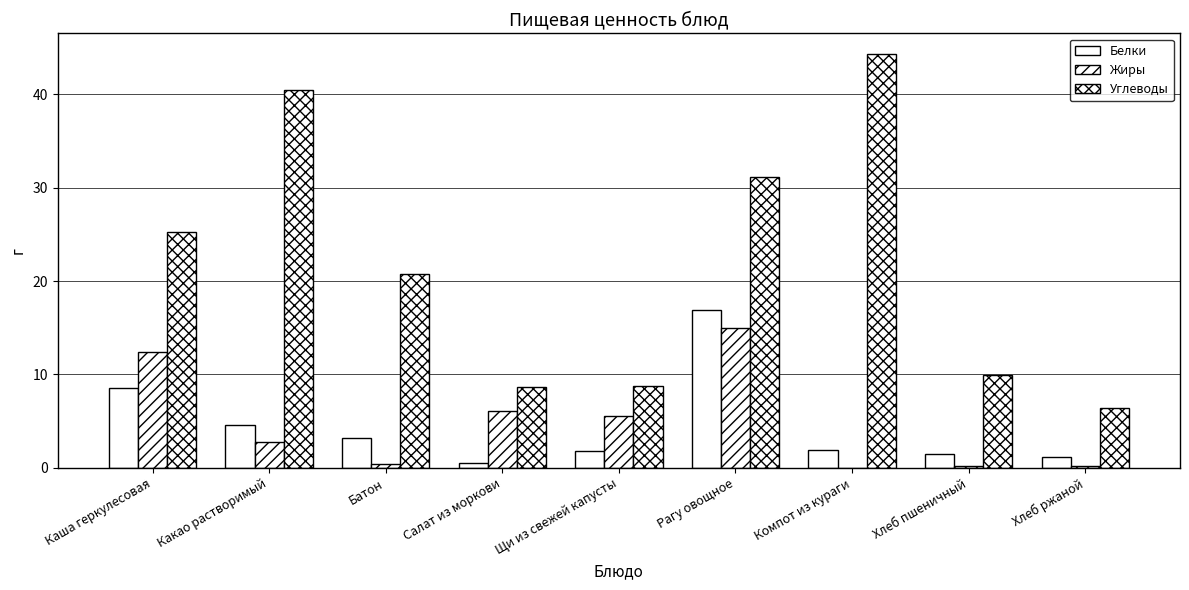

Which series has the largest range (max minus min)?

Углеводы